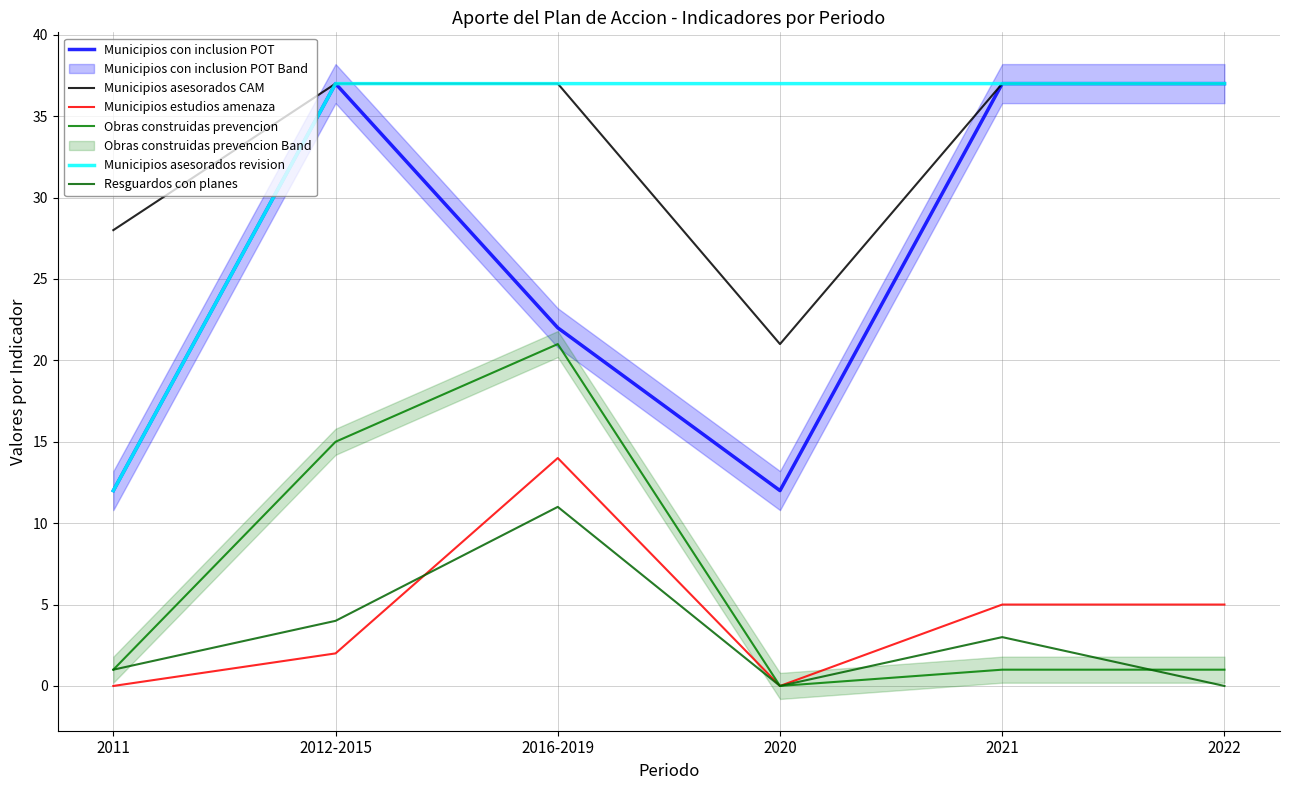

Count the number of categories in the chart.

6